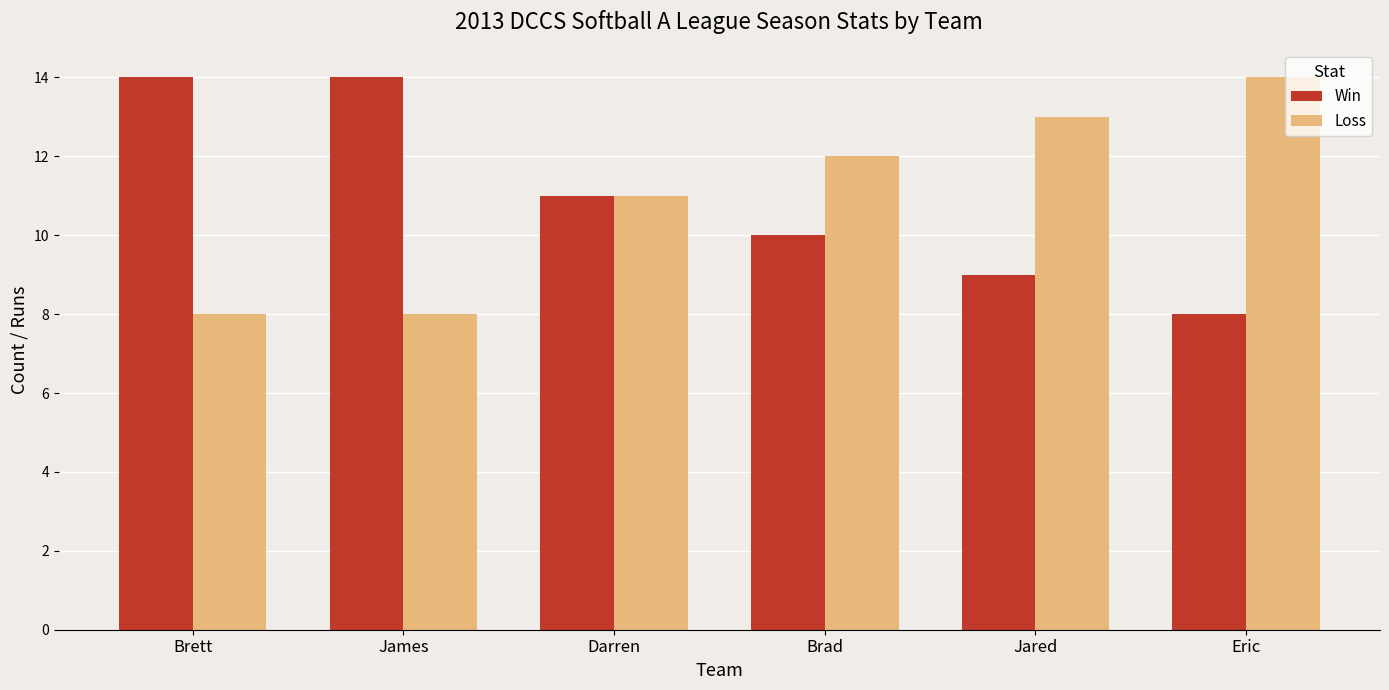

Does the chart contain stacked bars?

No